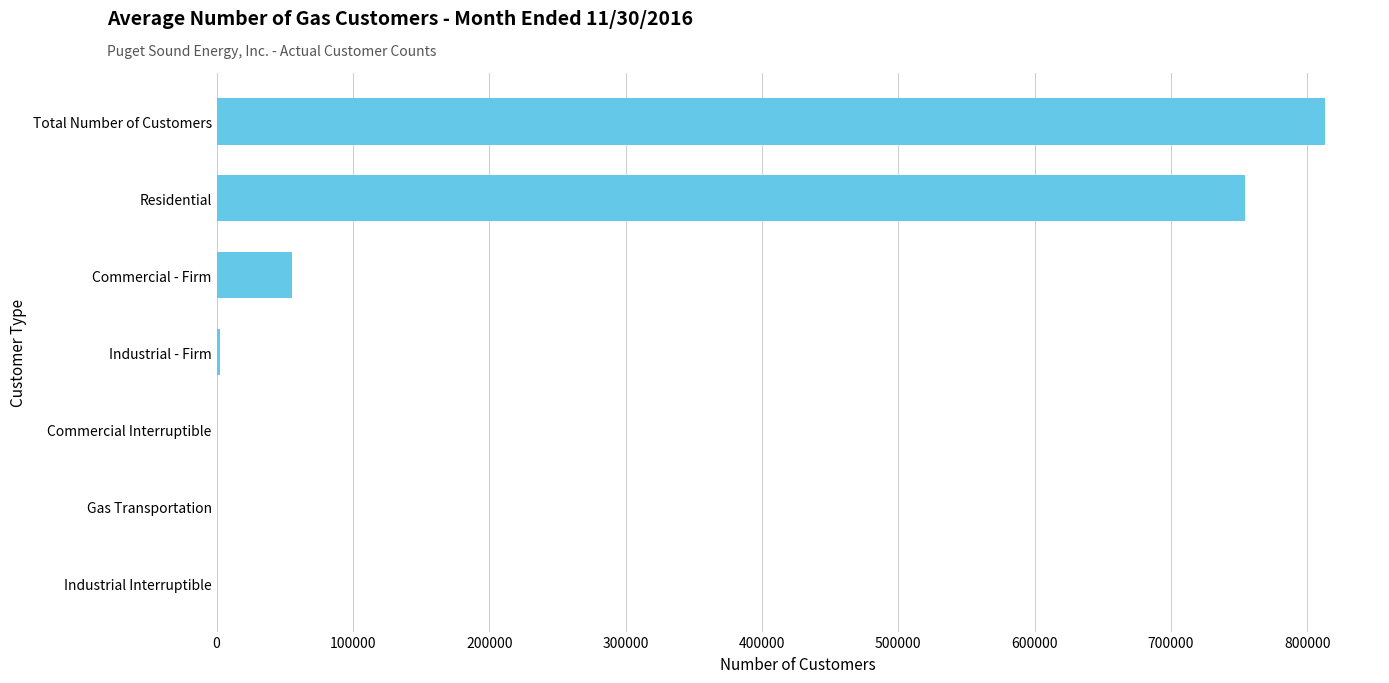

The chart shows a value of 406775 at Residential. True or false?

False